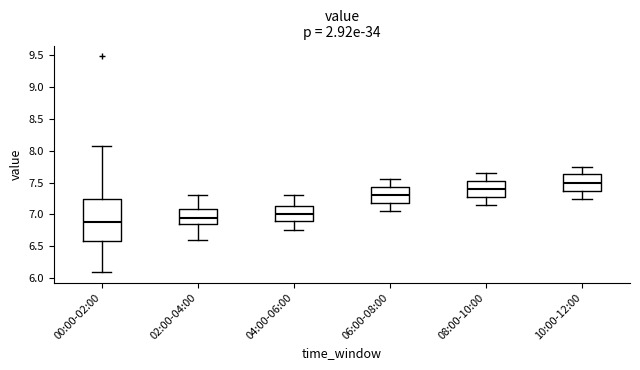

Where does the median line of the box for 10:00-12:00 sit on the y-axis? The values are not printed on the chart, so give them approximately, as read against the axis.

7.50